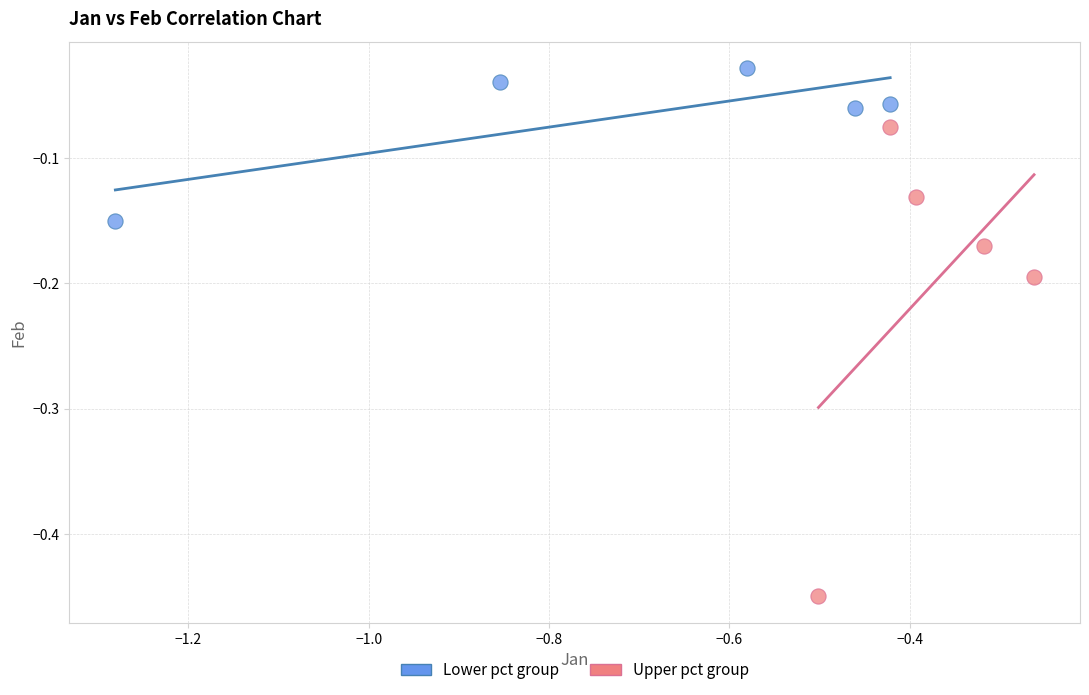

Which series reaches the minimum Y coordinate?

Upper pct group